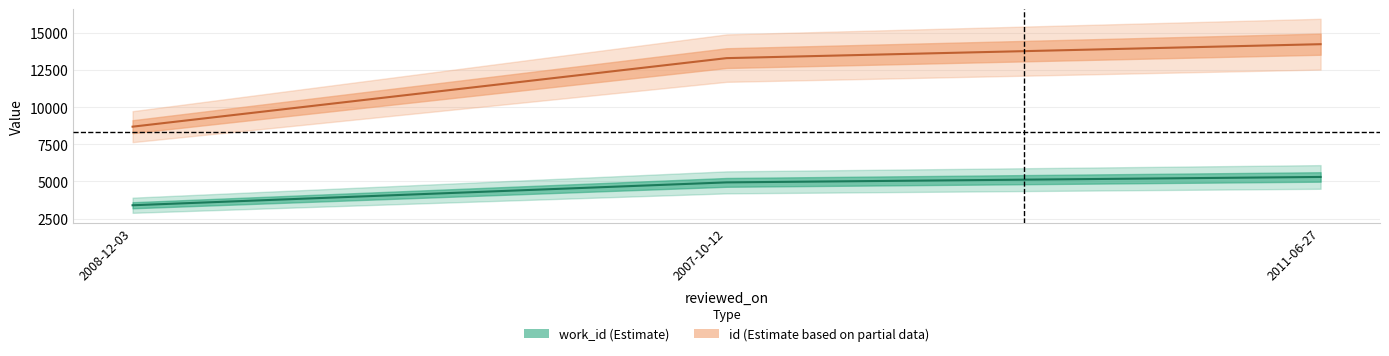

Which label corresponds to the largest value in the chart?

2011-06-27